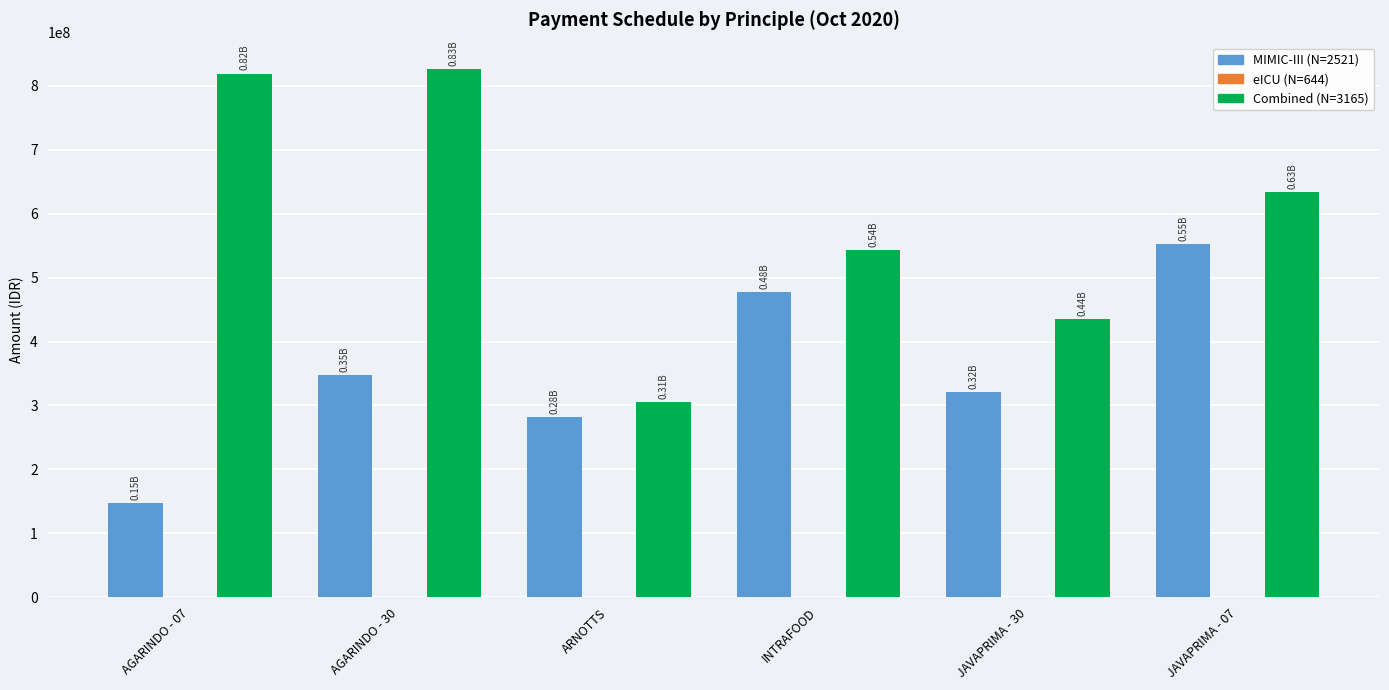

What is the sum of all MIMIC-III (N=2521) values?

2126051527